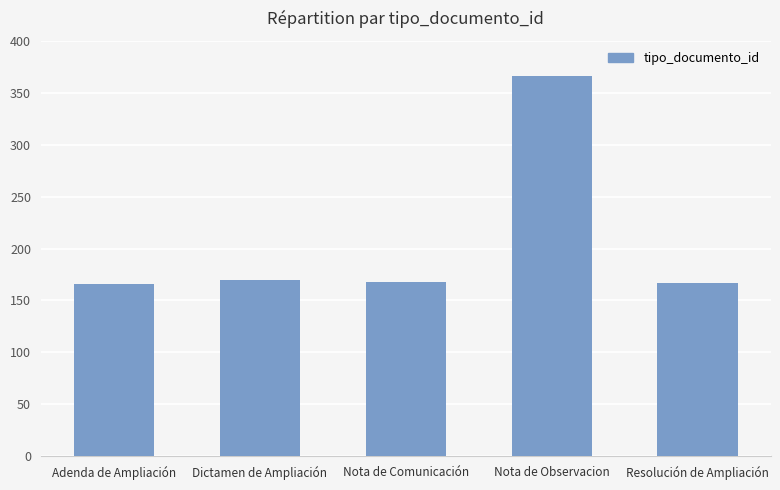

What position from the right is Nota de Comunicación?

3